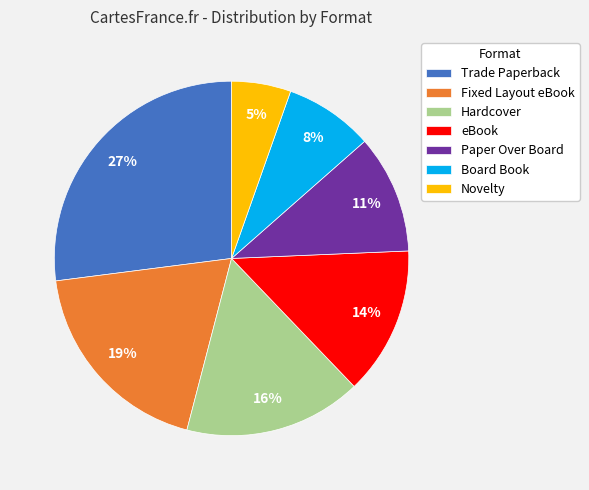

To the nearest percent, what is the combined percentage of Hardcover and Board Book?

24%